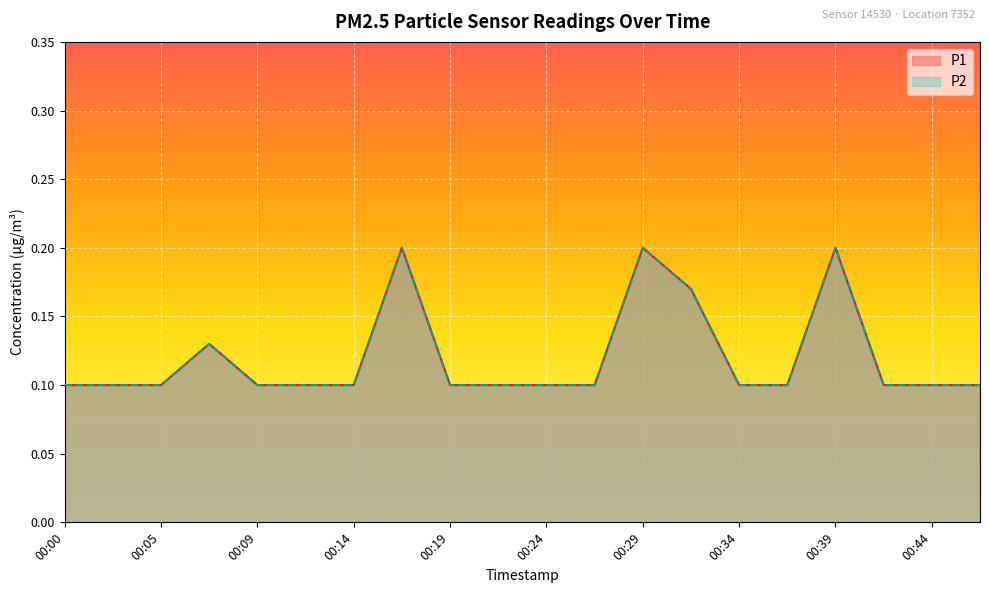

The value of P1 at 00:44 is 0.2. True or false?

False